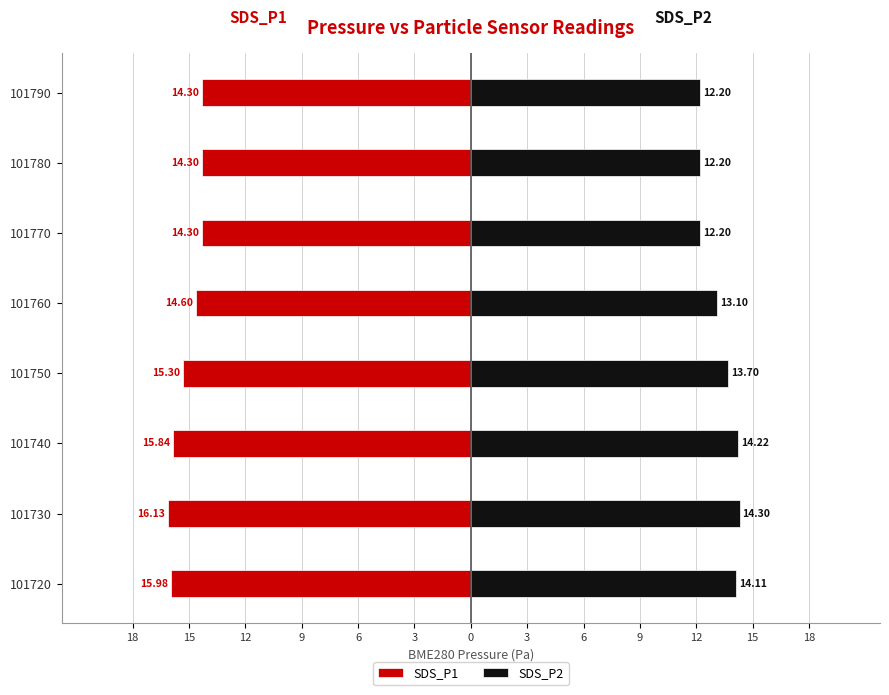

Which series has the largest range (max minus min)?

SDS_P2